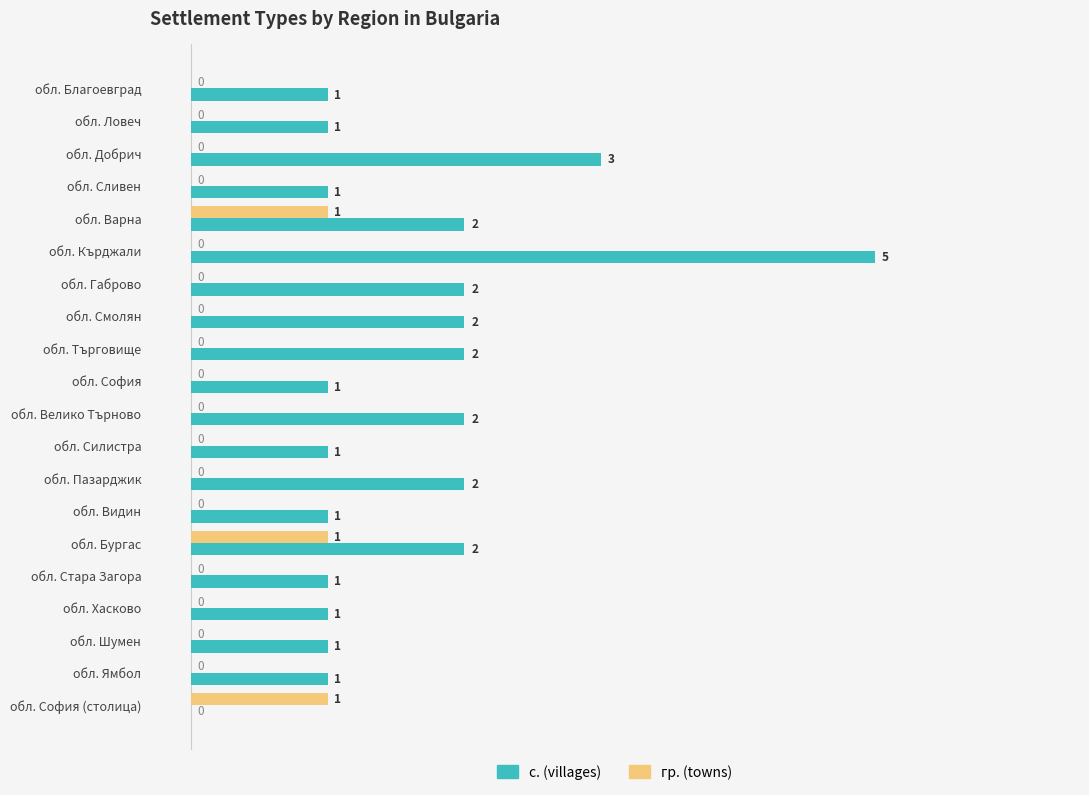

Is it true that гр. (towns) equals 0 at обл. Силистра?

True